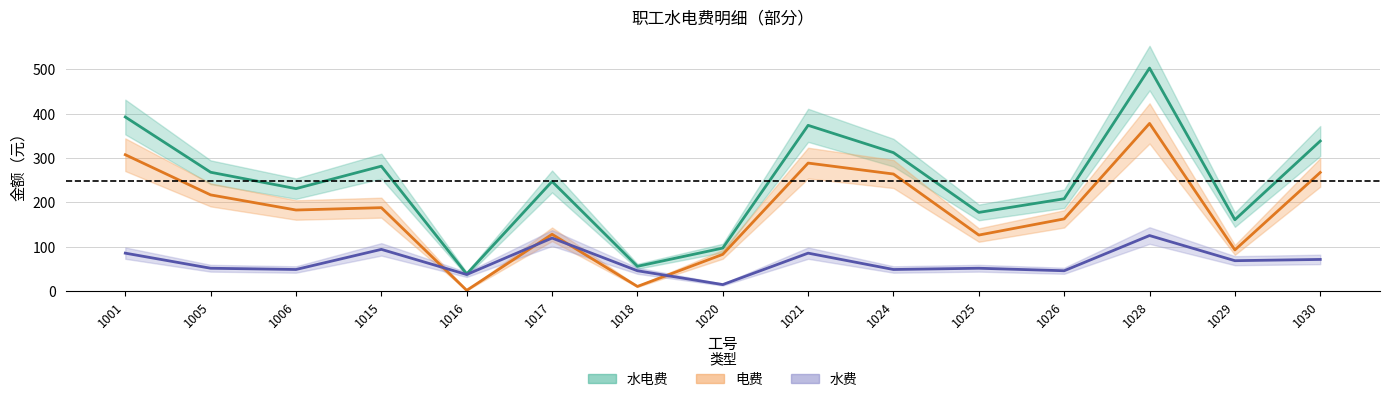

True or false: 电费 has a value of 39.1 at 1025.

False